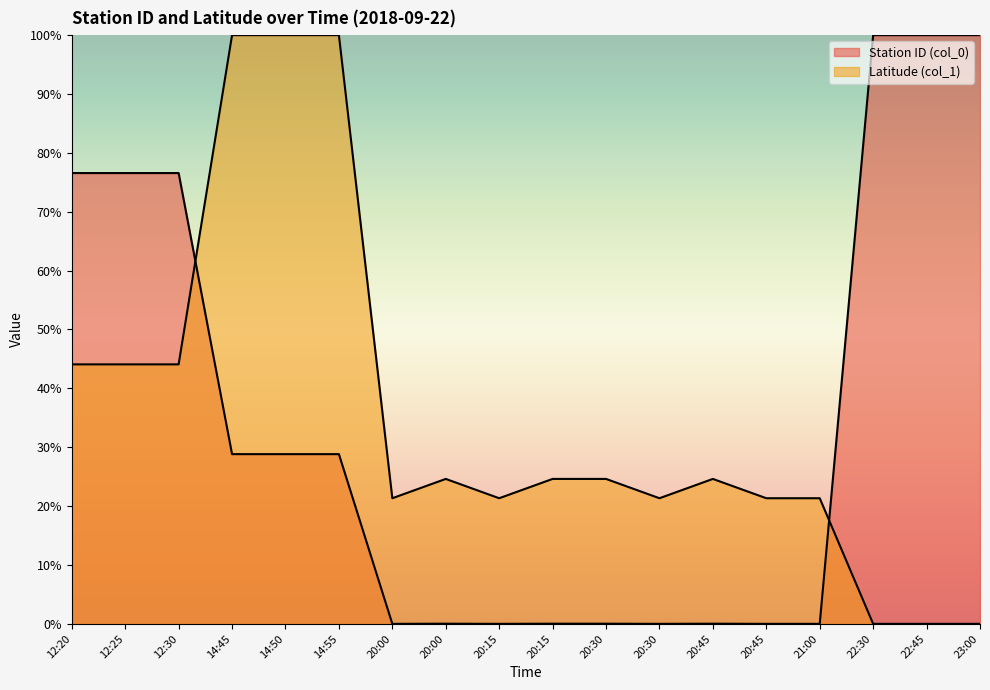

What is the value of the Latitude (col_1) point at the 3rd from the left?

0.4